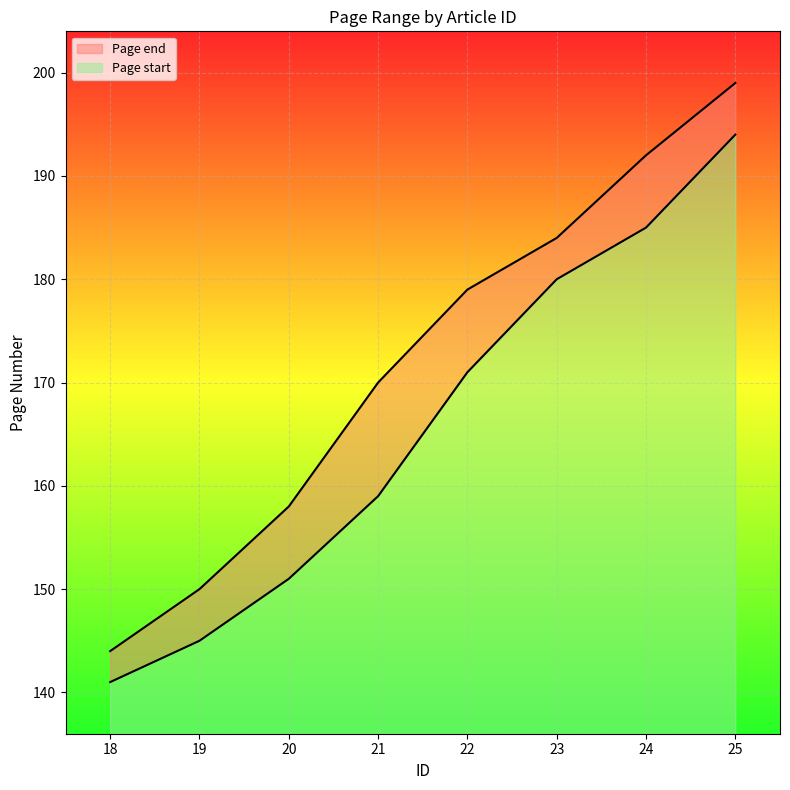

True or false: Page start and Page end intersect in this chart.

False